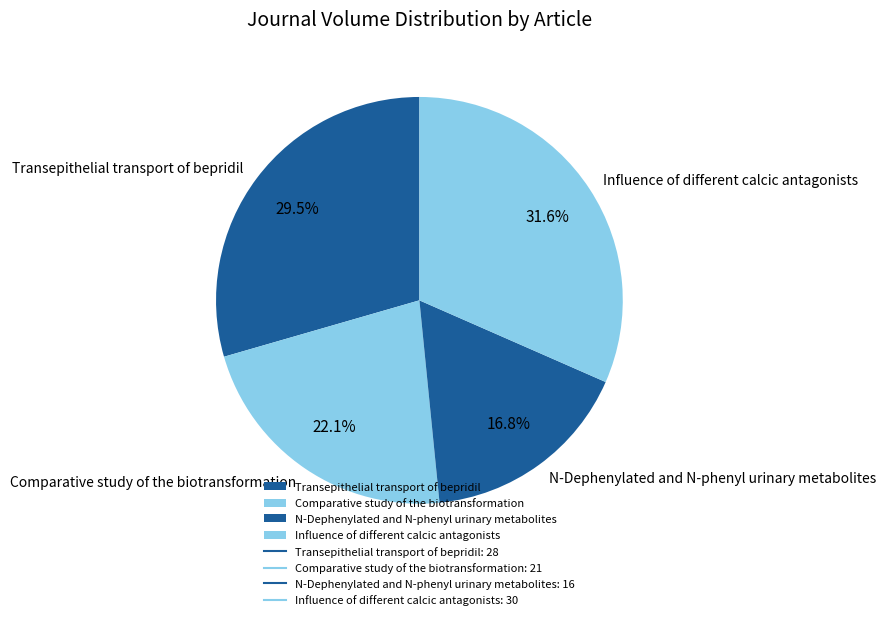

To the nearest percent, what is the combined percentage of N-Dephenylated and N-phenyl urinary metabolites and Comparative study of the biotransformation?

39%